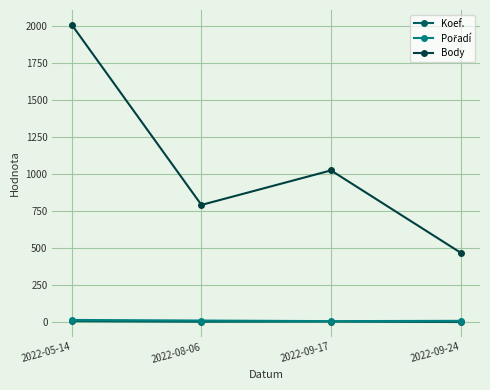

Does the chart display data point markers on the line(s)?

Yes